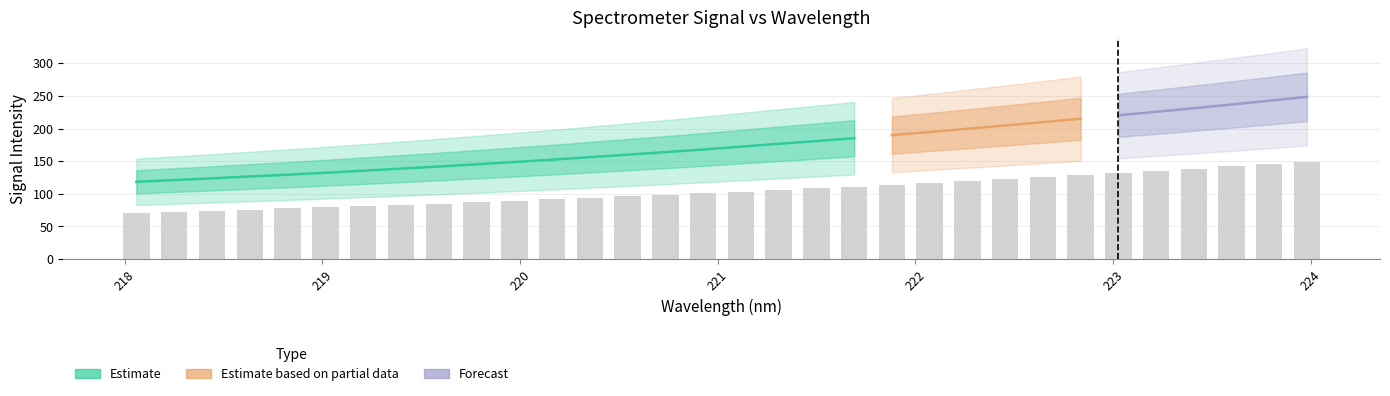

Is it true that the value at 221 is 138.5?

False